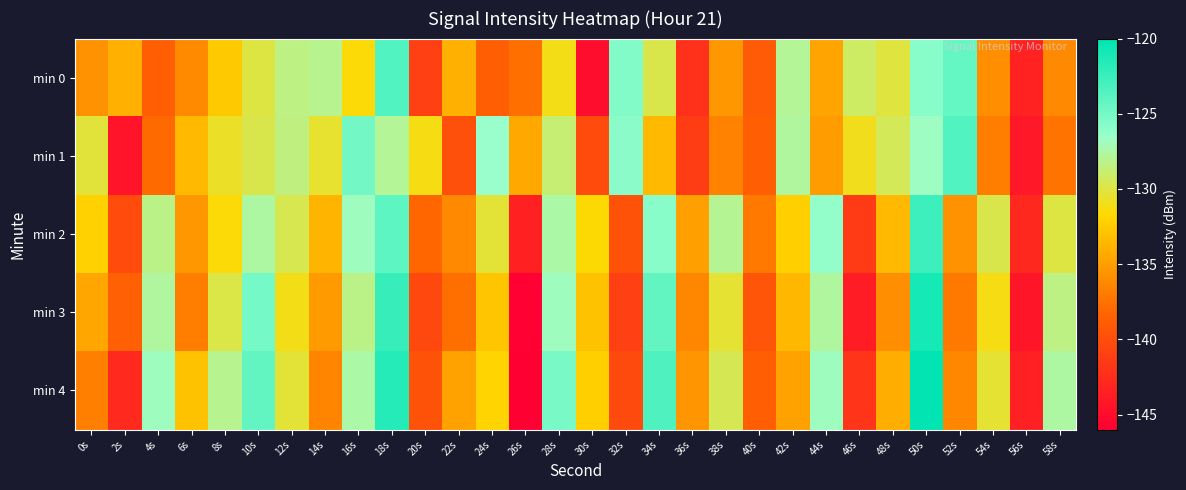

At which category is the sum across all series the highest?

50s